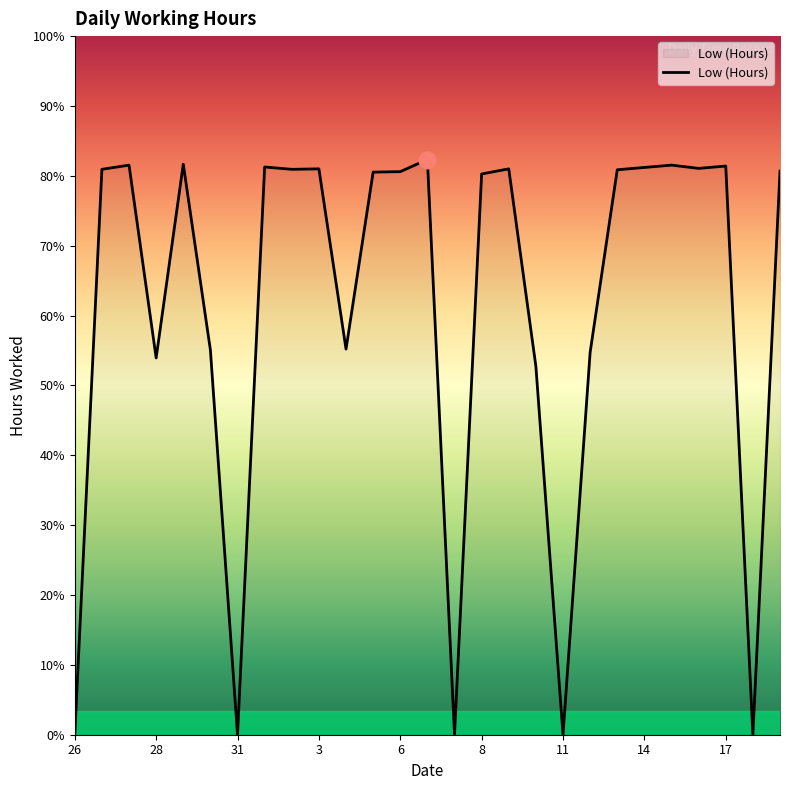

What is the difference between the maximum and second lowest values?

12.3